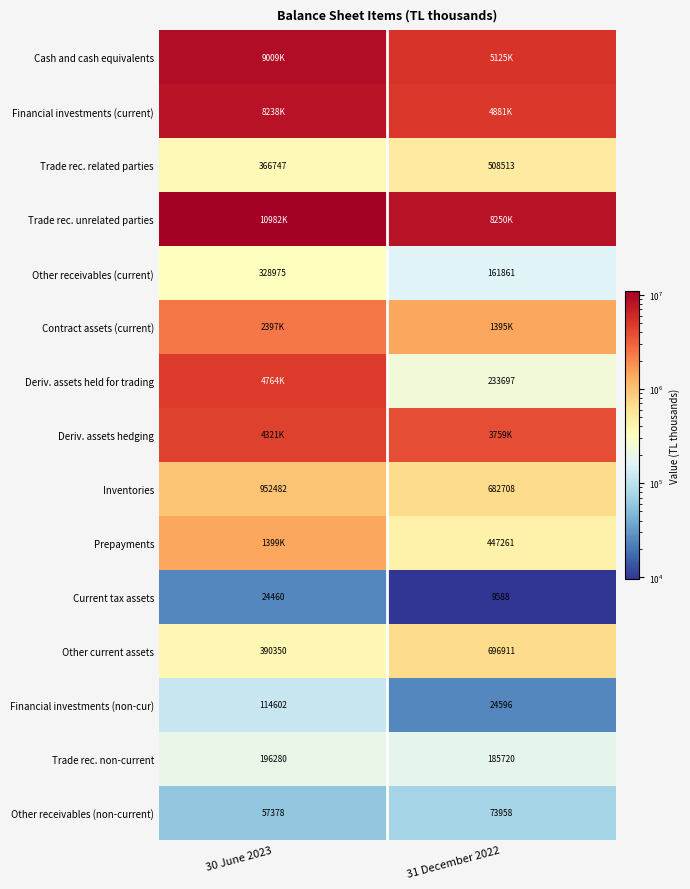

Count the Financial investments (non-cur) values in the range 24596 to 114602.

2